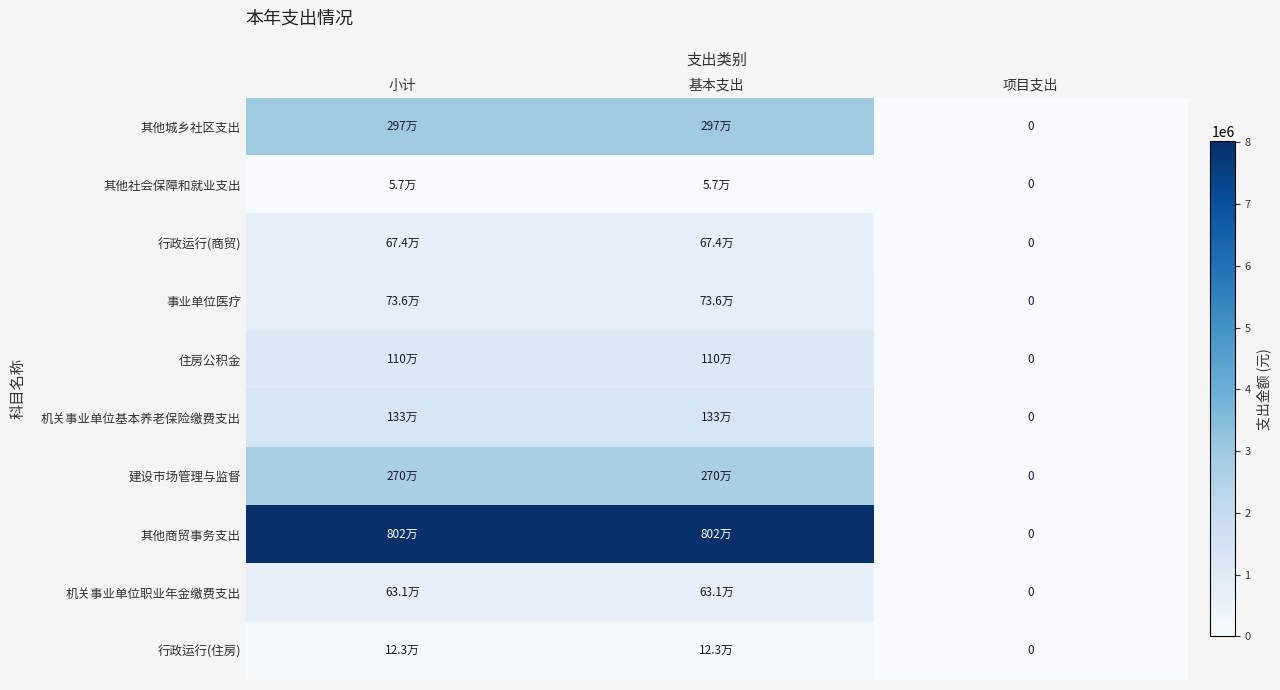

How many distinct data groups are displayed?

10